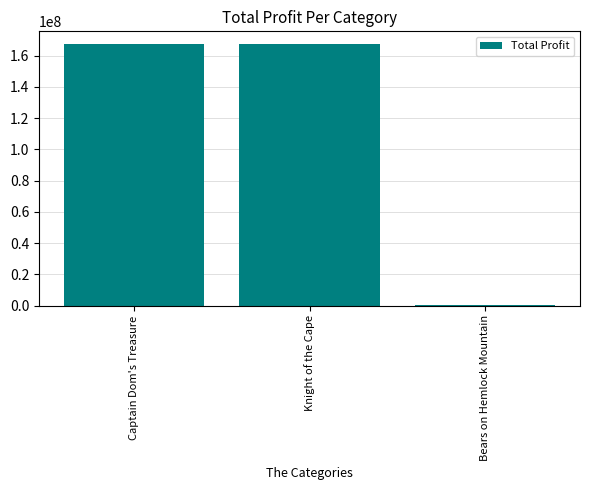

What is the greatest value displayed?

167247760